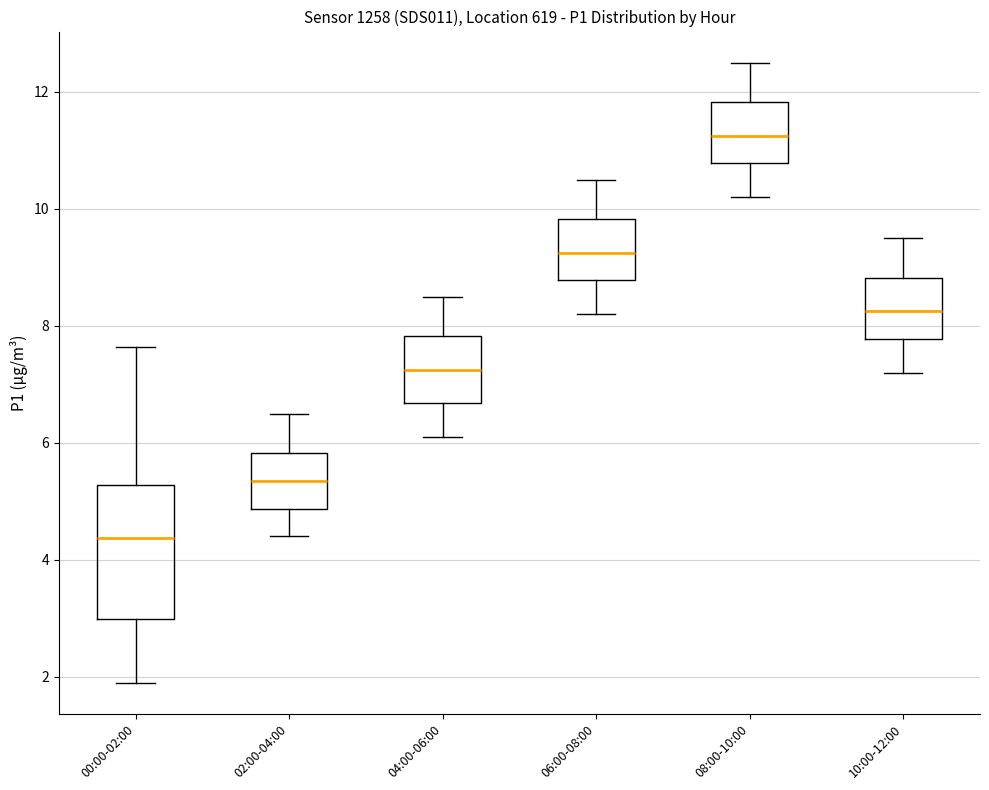

Where does the lower whisker of the box for 04:00-06:00 end on the y-axis? The values are not printed on the chart, so give them approximately, as read against the axis.

6.2